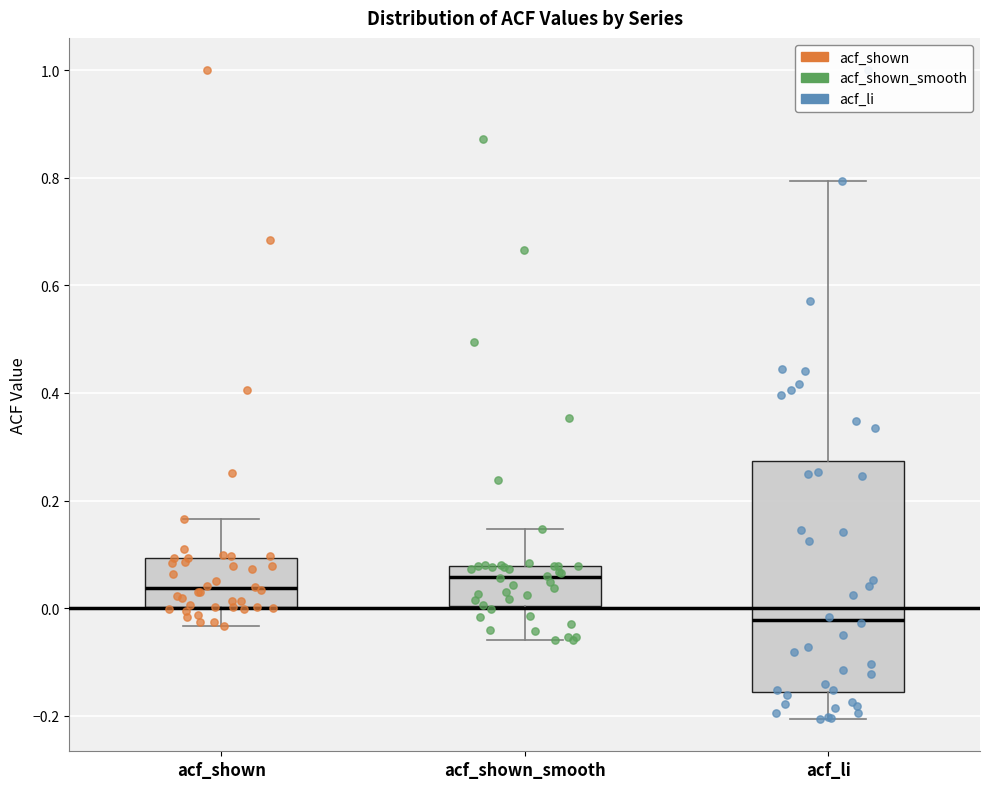

Which box's median line is the lowest?

acf_li